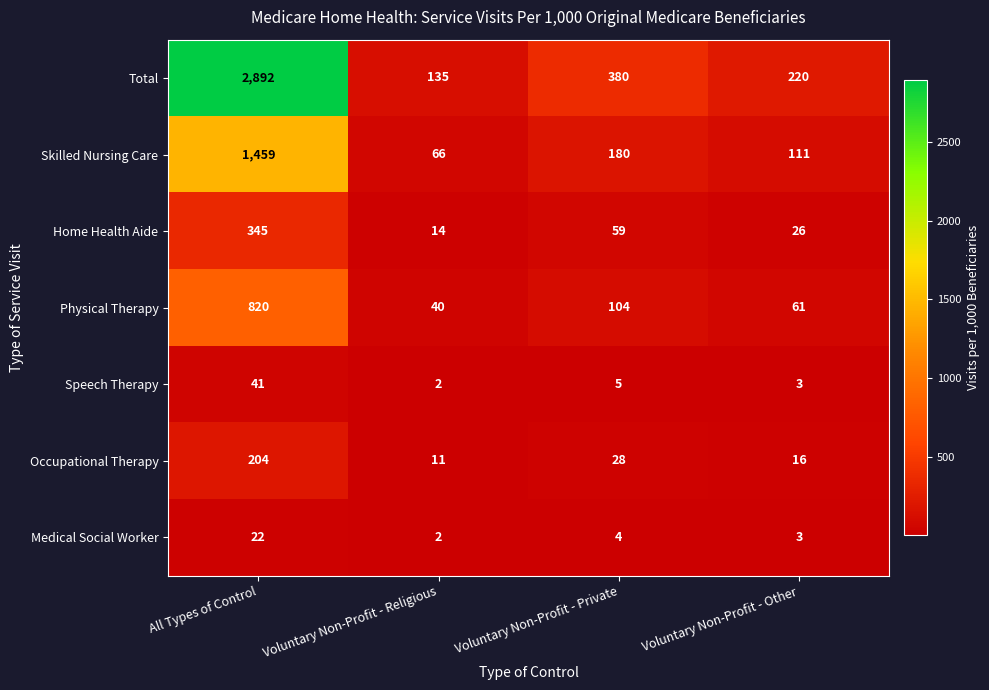

At which category does the chart reach its minimum across all series?

Voluntary Non-Profit - Religious